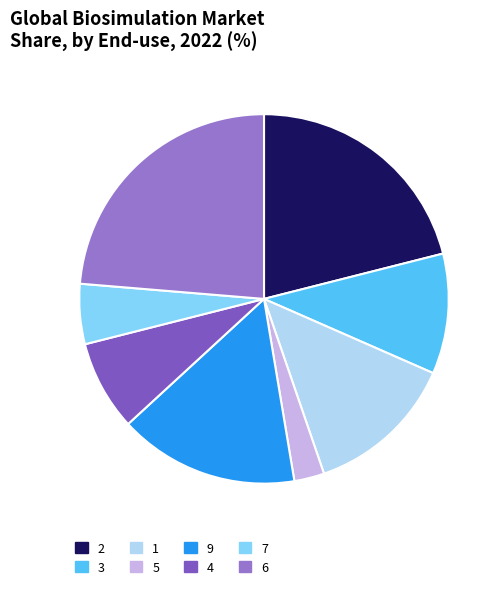

What is the total percentage of 1 and 9?

28.9%